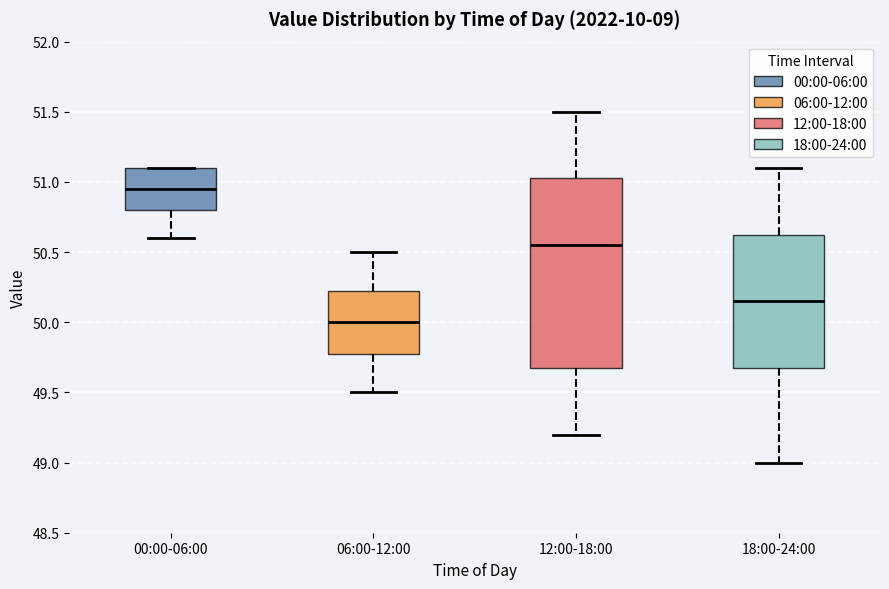

Where does the upper whisker of the box for 12:00-18:00 end on the y-axis? The values are not printed on the chart, so give them approximately, as read against the axis.

51.50